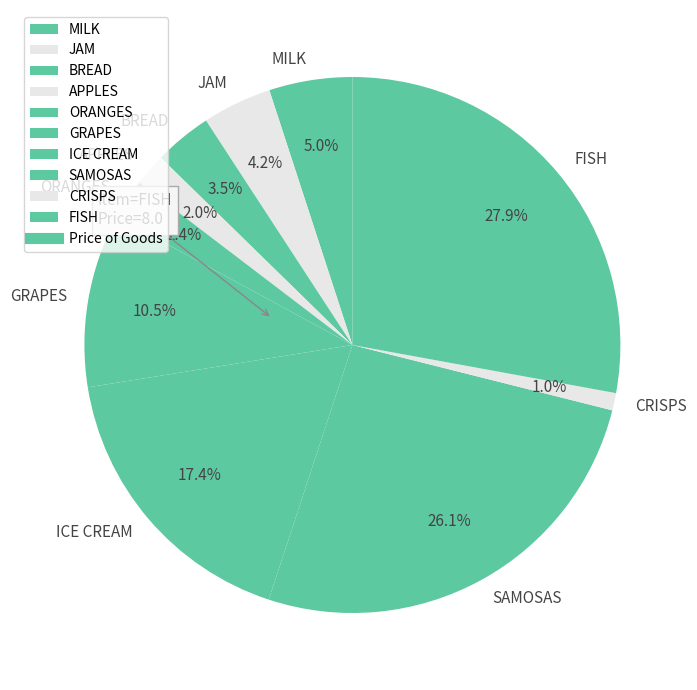

Does ORANGES account for over 50% of the chart?

No